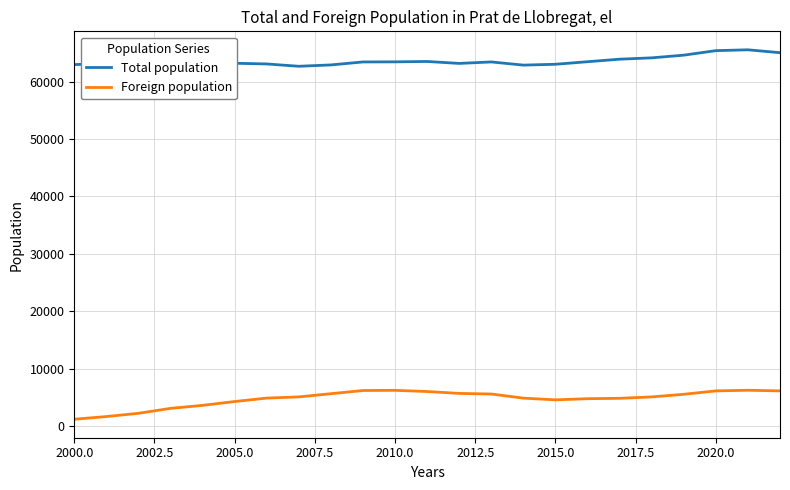

True or false: Total population and Foreign population cross at least once.

False